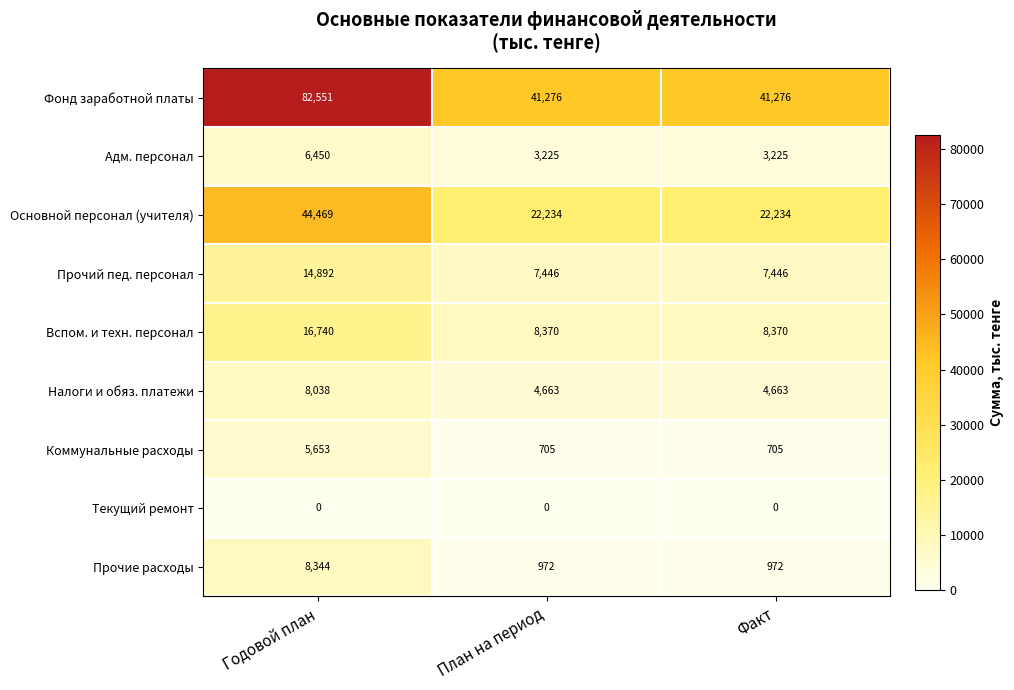

True or false: Прочие расходы has a value of 972 at План на период.

True